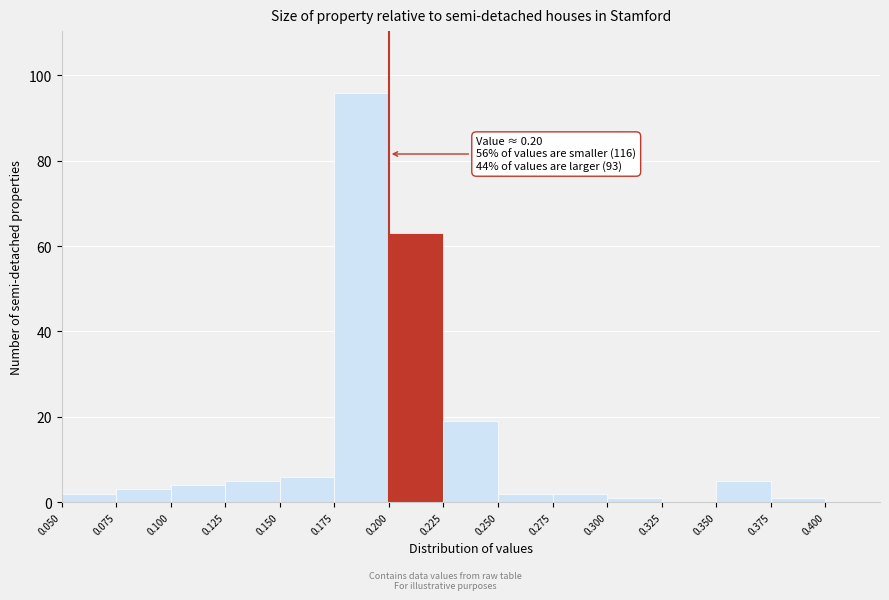

Over which range of the x-axis is the bar tallest?

0.175 to 0.200